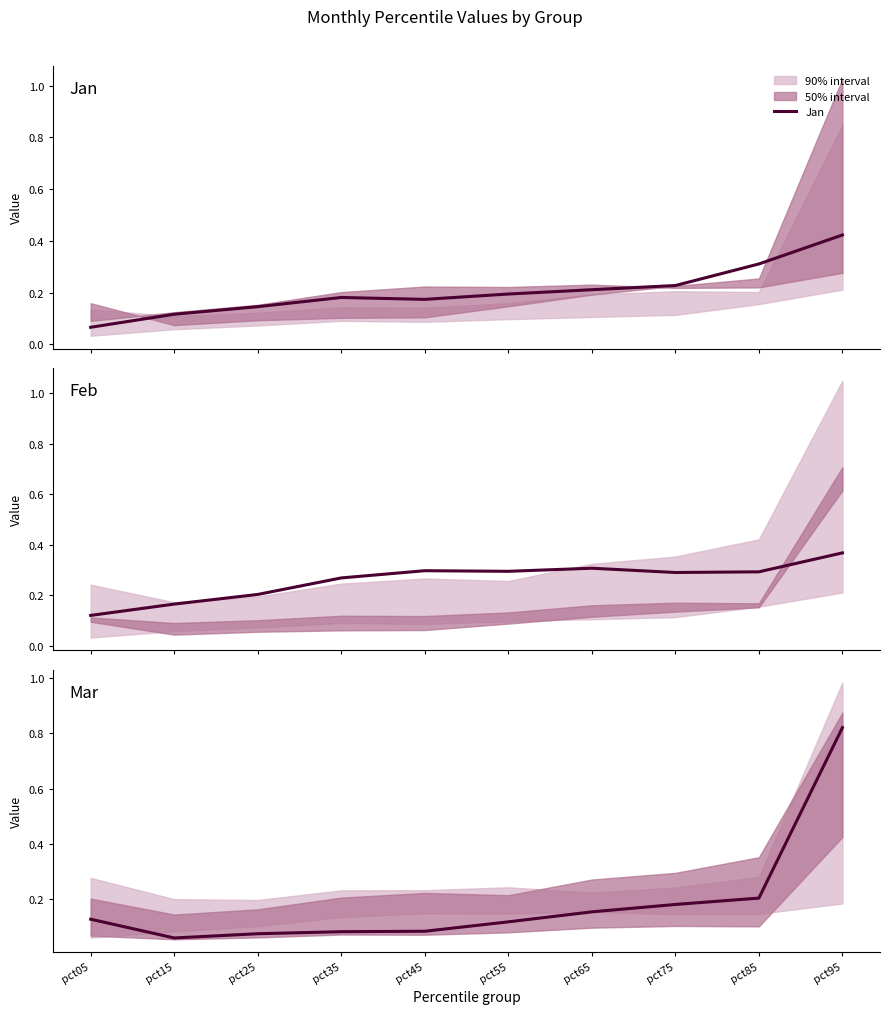

What is the total value across all series at pct75?

0.7